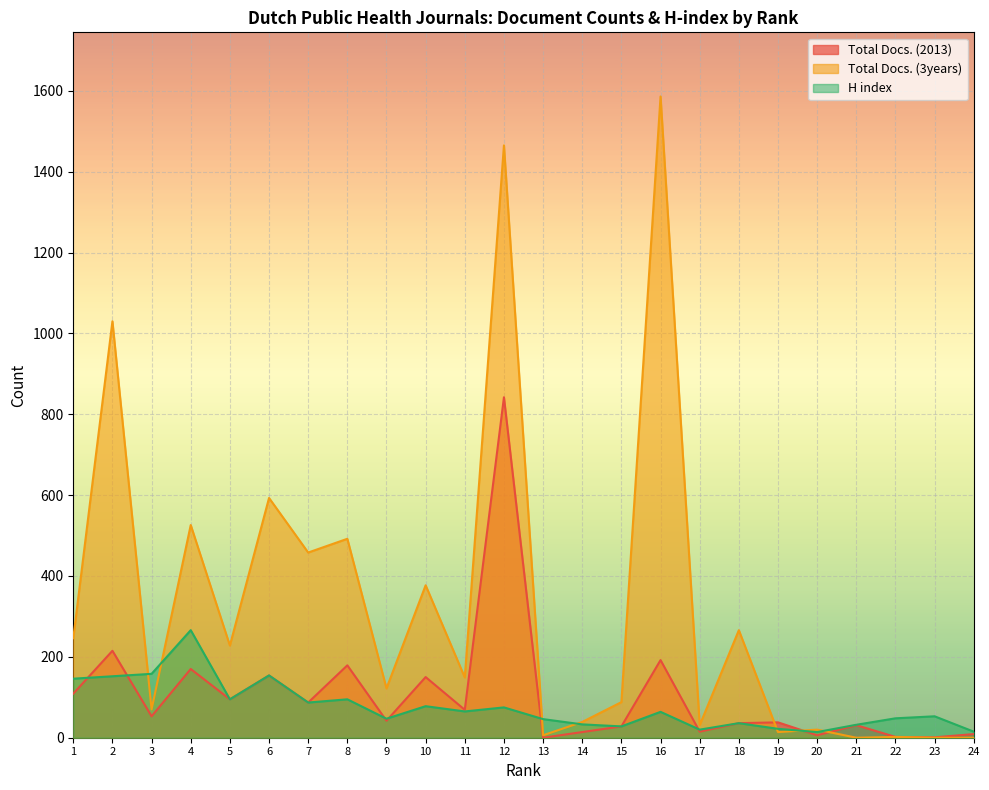

Which category has the highest value in the H index series?

4